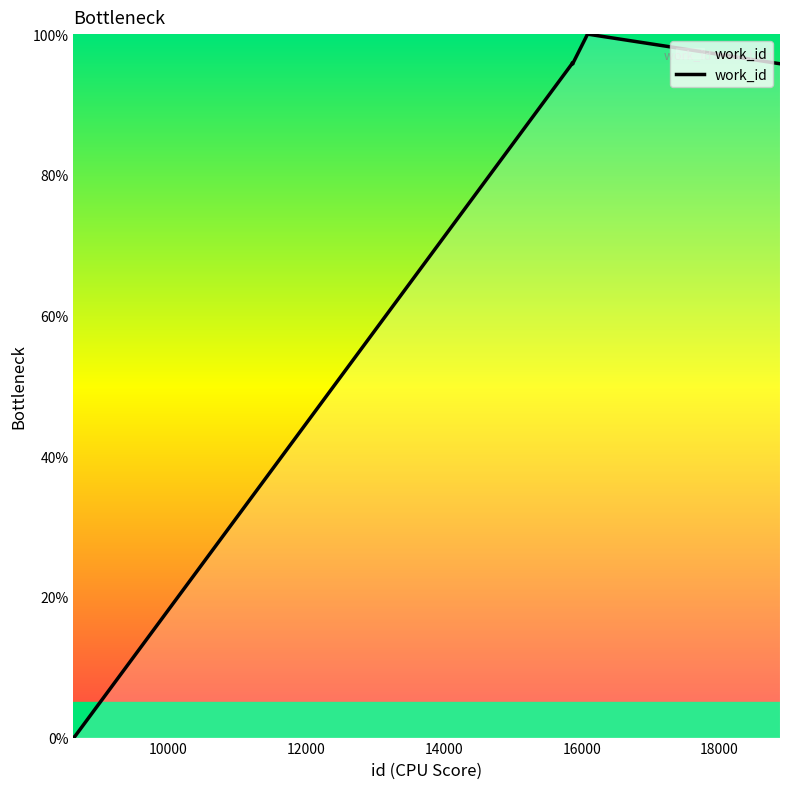

What is the maximum value shown in the chart?

100.0